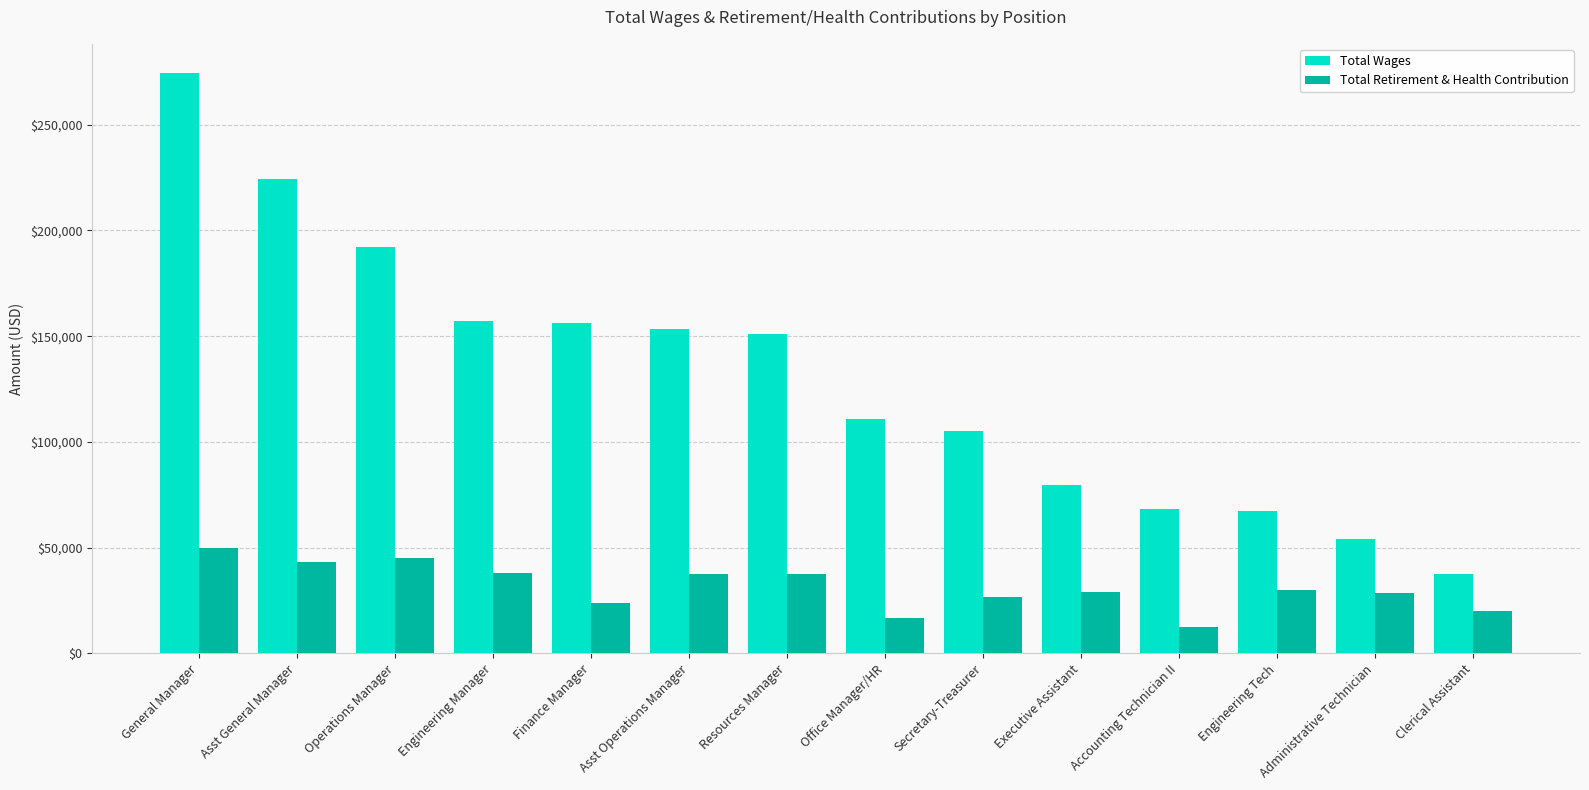

What is the lowest value of the Total Wages series?

37535